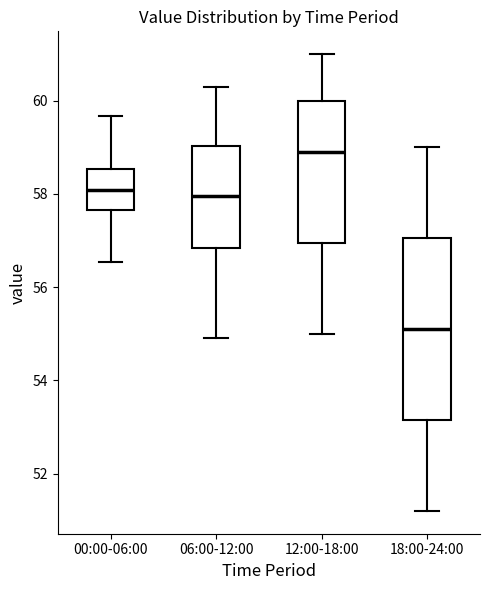

Where does the upper whisker of the box for 12:00-18:00 end on the y-axis? The values are not printed on the chart, so give them approximately, as read against the axis.

61.0